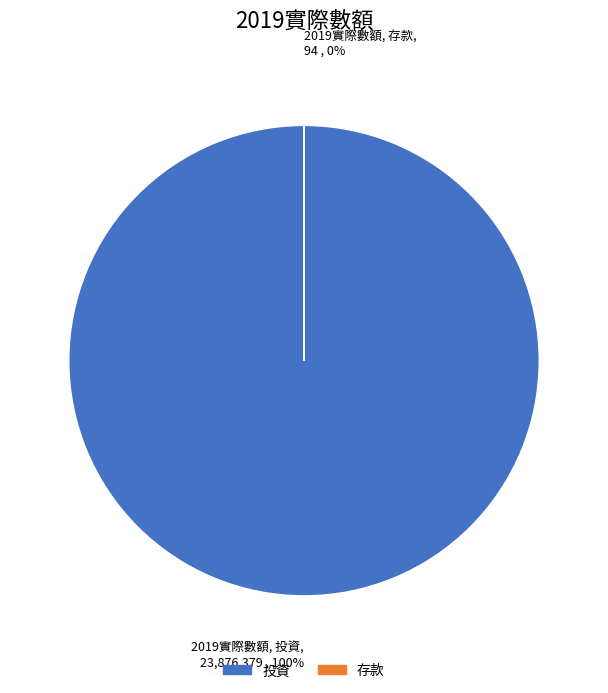

Which category has the biggest portion of the pie?

投資